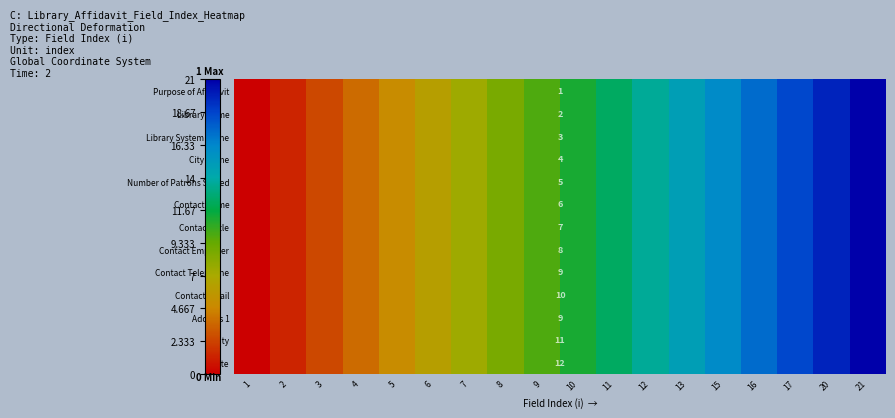

Count the number of categories in the chart.

18